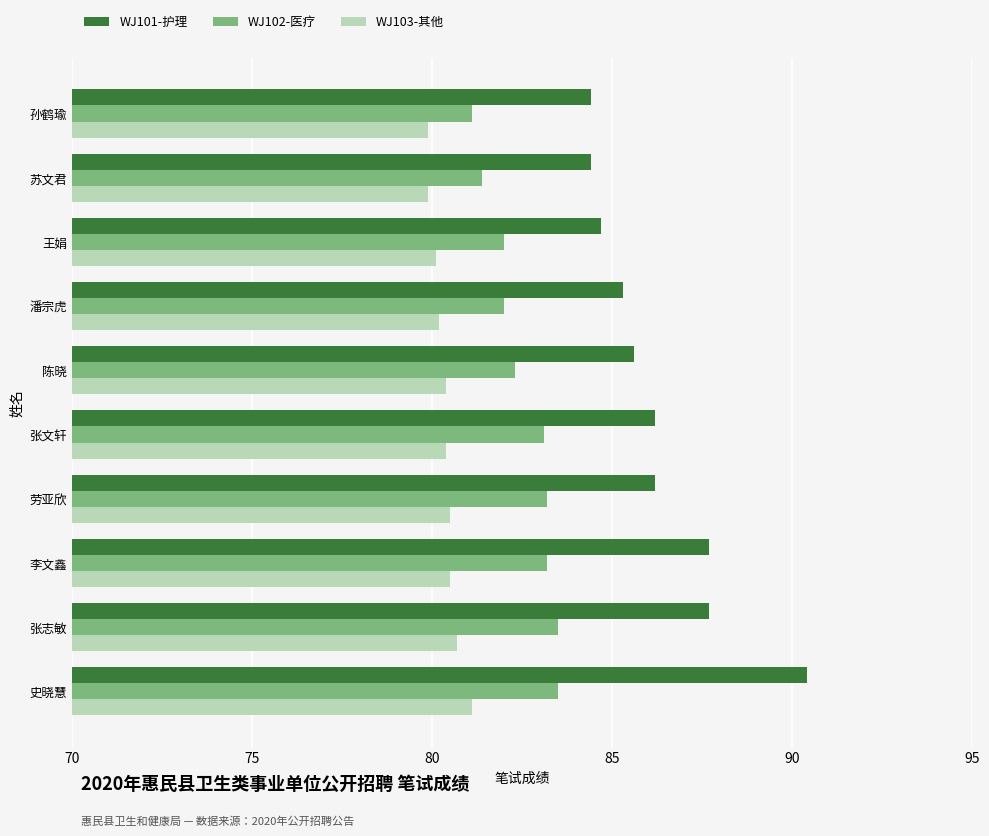

How many distinct data groups are displayed?

3